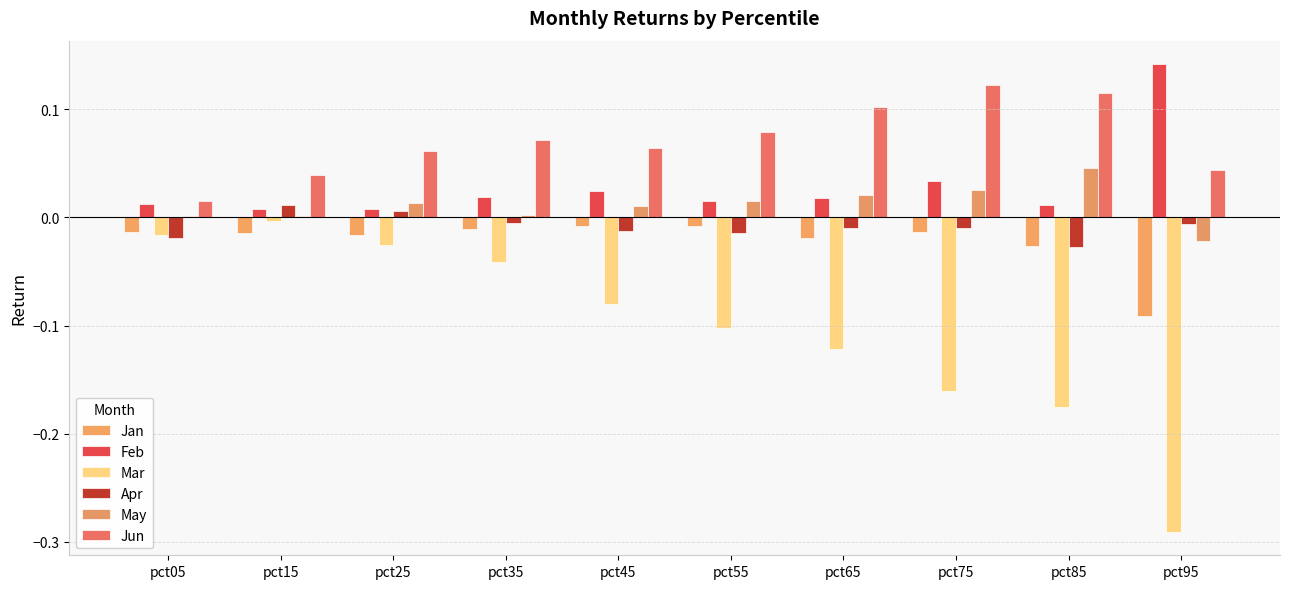

What is the difference between the maximum and minimum values in the May series?

0.1